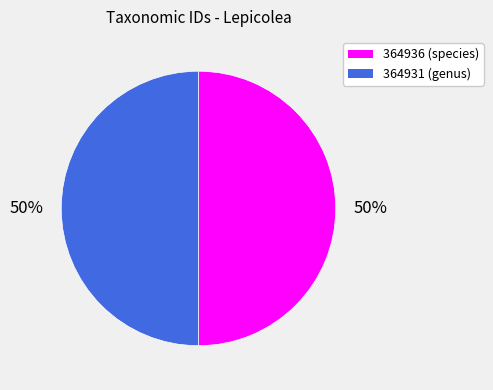

How many segments does this pie chart have?

2